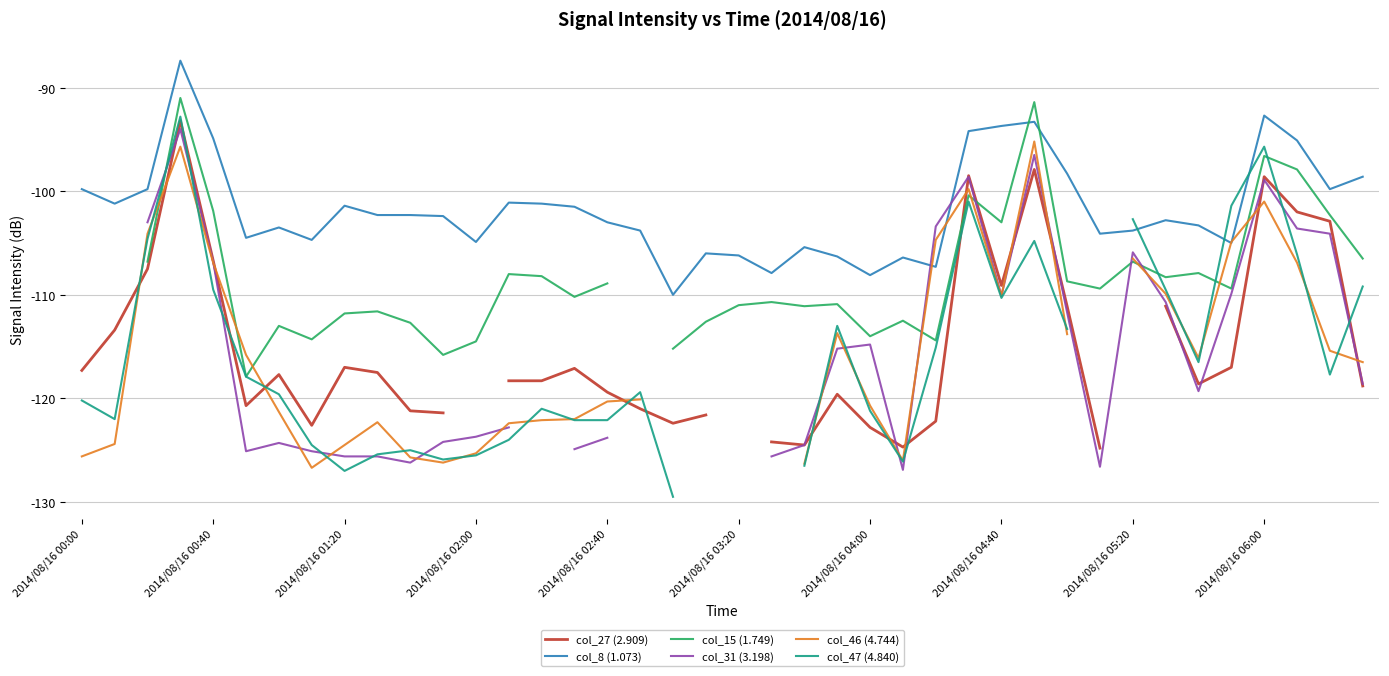

Count the number of data series in this chart.

6